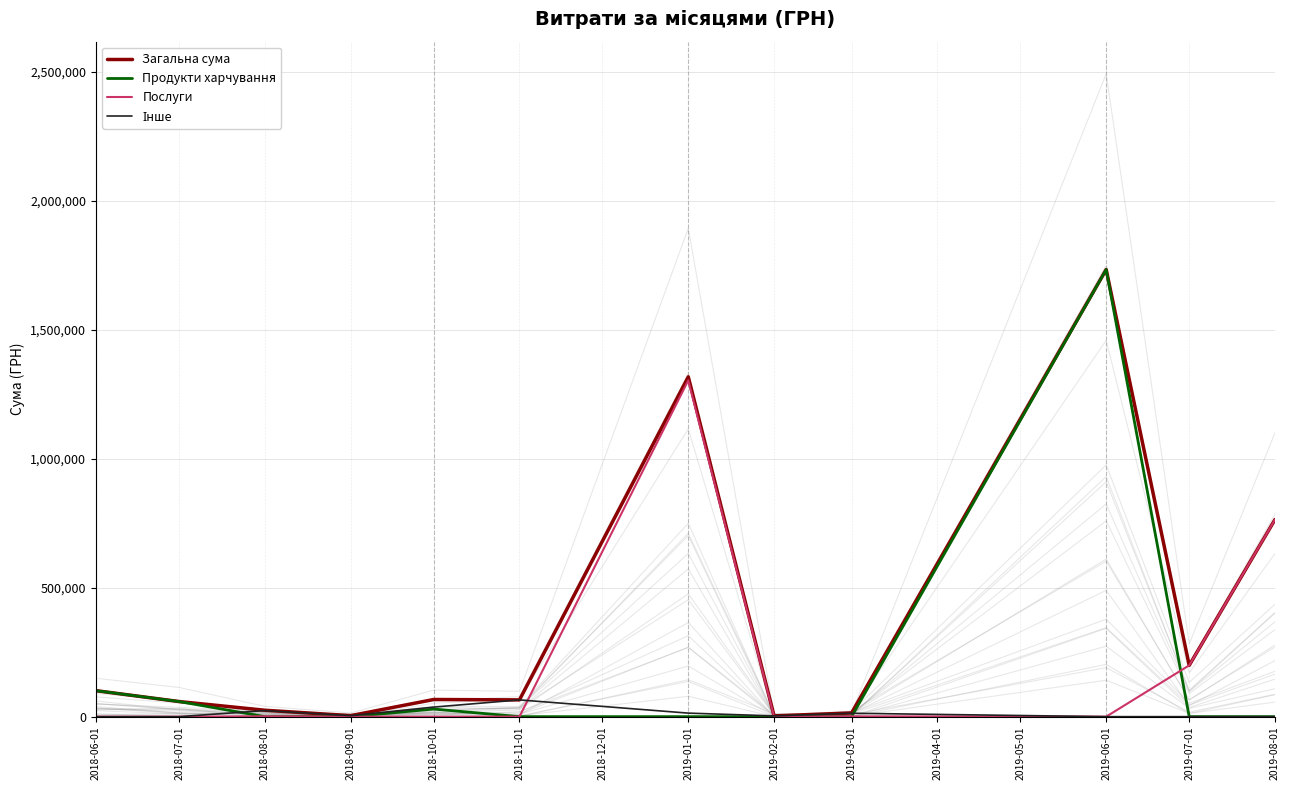

At how many categories does at least one series exceed 1574755?

1